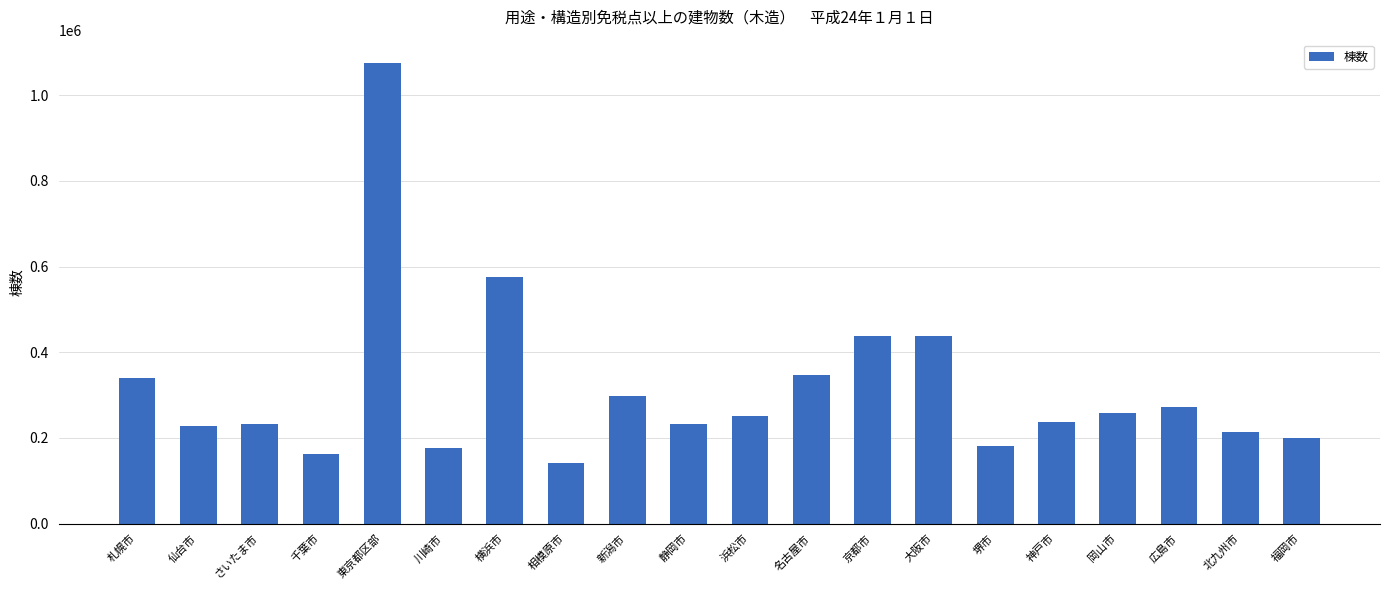

Which category has the highest value across all series?

東京都区部